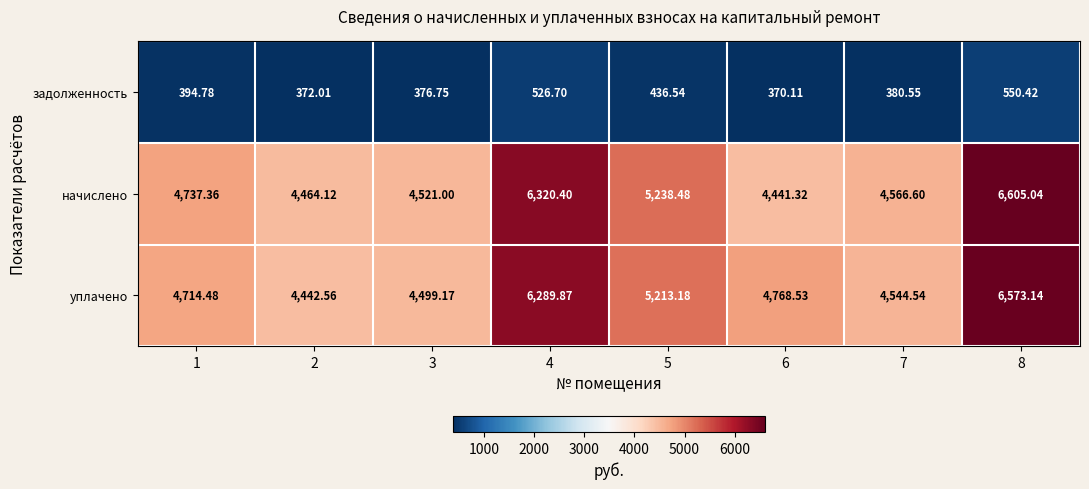

Which series has the widest spread of values?

начислено